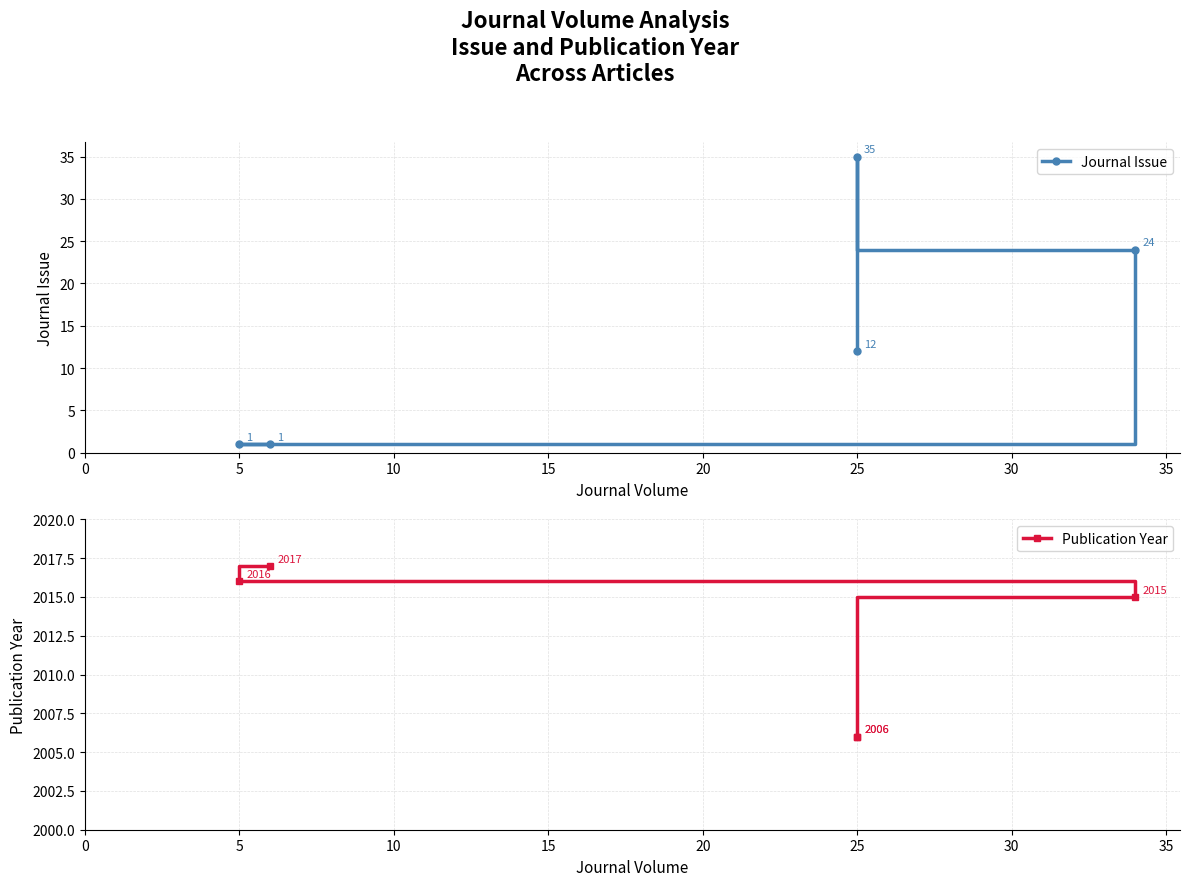

True or false: Publication Year and Journal Issue cross at least once.

False